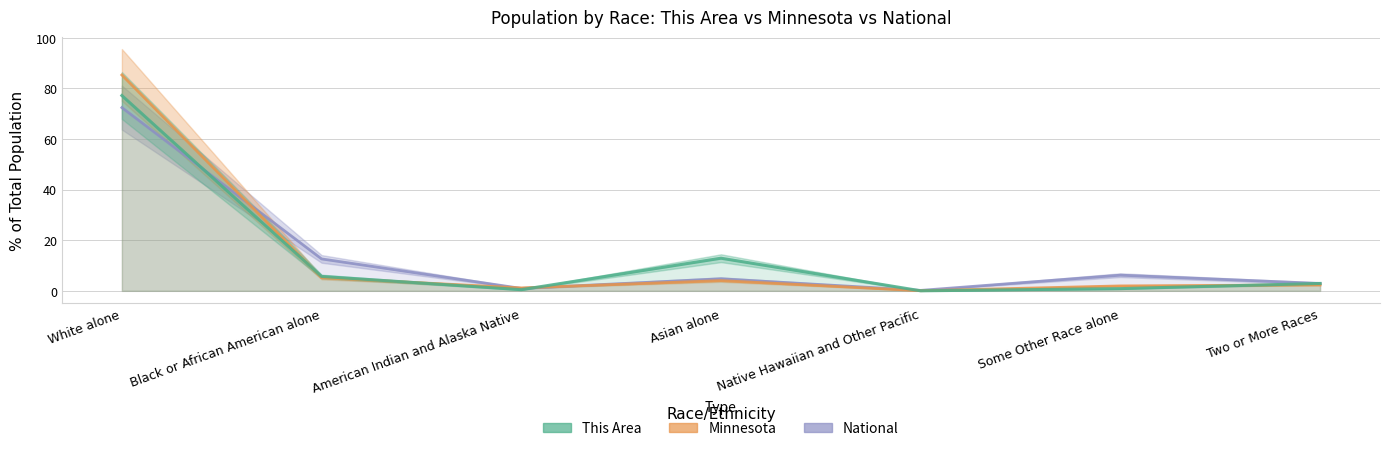

Is it true that National equals 6.2 at Some Other Race alone?

True